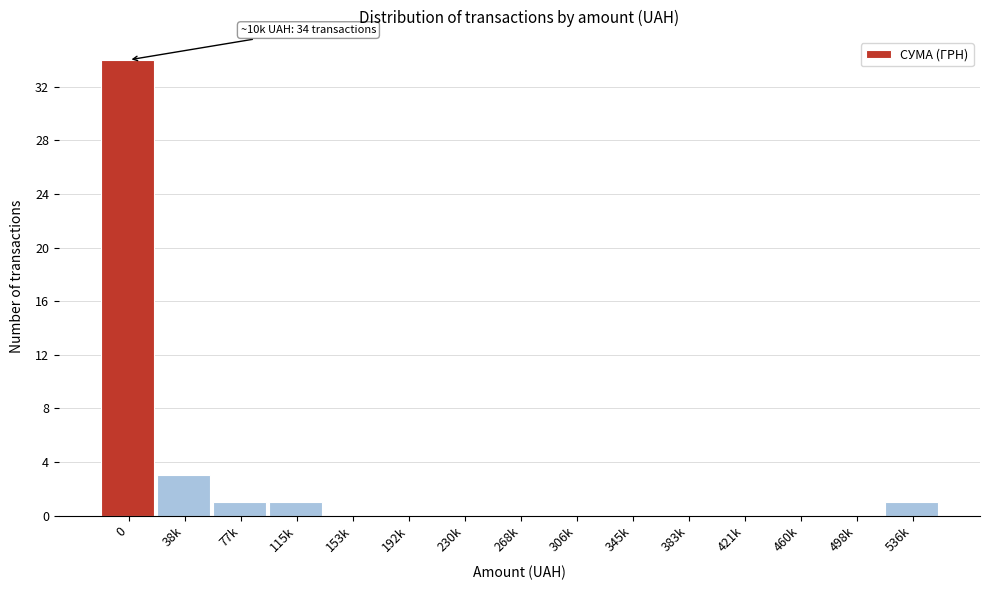

Reading left to right, what are all the values shown in this chart?

0=34	38k=3	77k=1	115k=1	153k=0	192k=0	230k=0	268k=0	306k=0	345k=0	383k=0	421k=0	460k=0	498k=0	536k=1